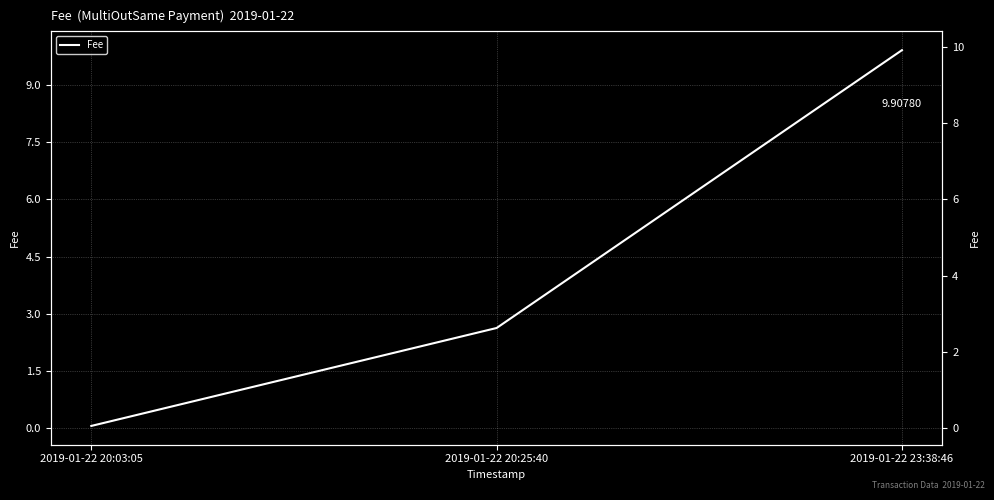

What is the average value?

4.2